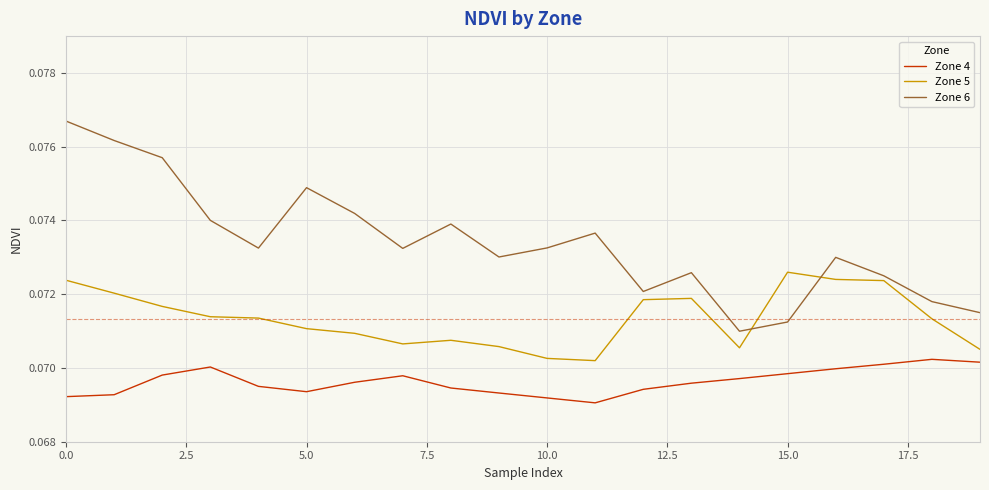

True or false: Zone 4 and Zone 6 cross at least once.

False